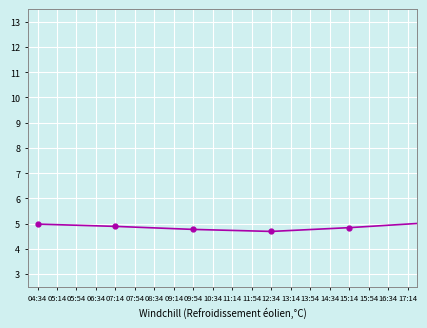

What is the greatest value displayed?

12.5